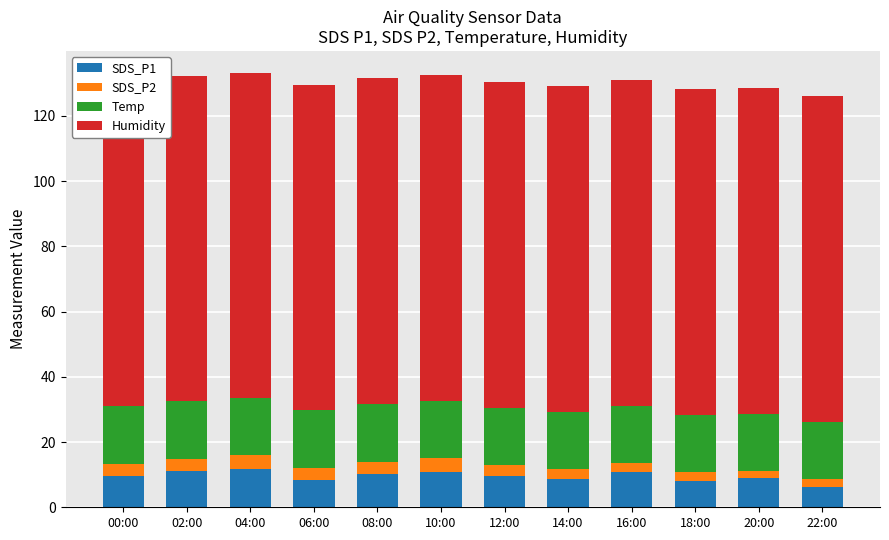

How many Humidity values are between 99 and 100?

12